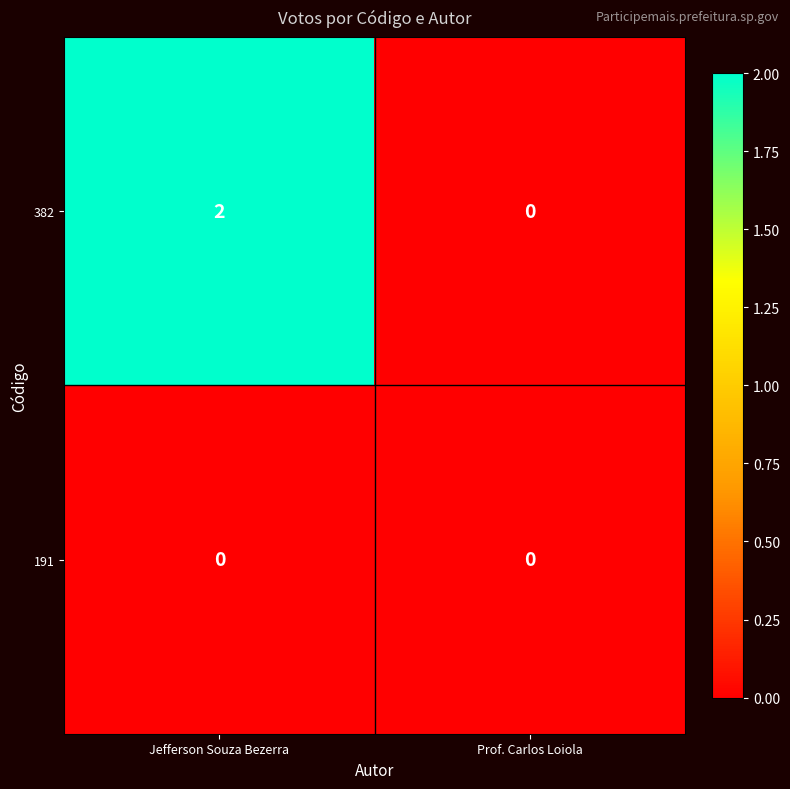

Which series has the largest total across all categories?

382